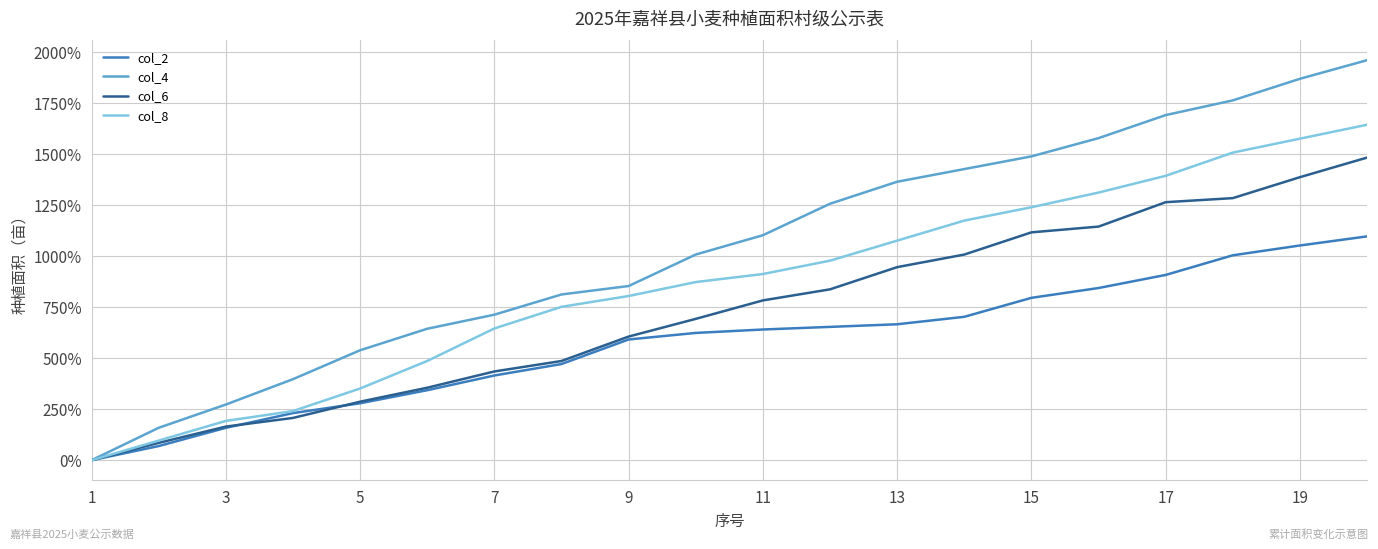

Rank the series by their average value, from lowest to highest.

col_2, col_6, col_8, col_4